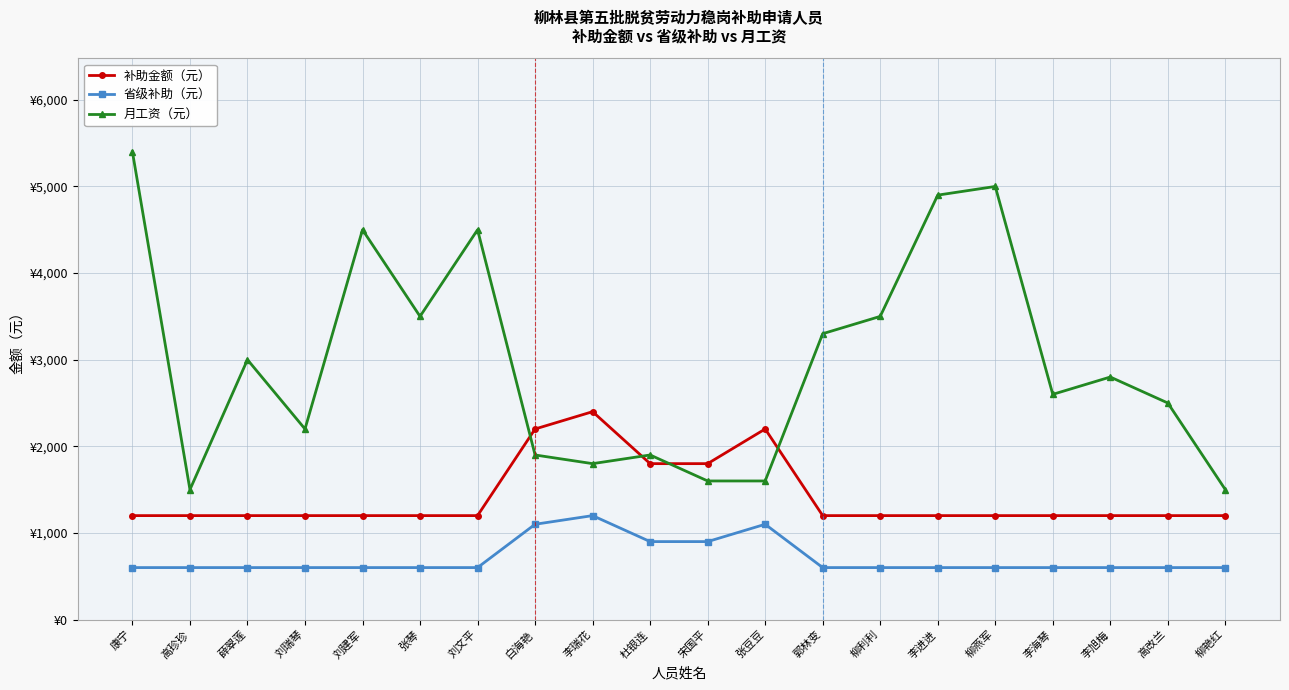

Reading left to right, extract all data points from this chart.

补助金额（元）: 1200	1200	1200	1200	1200	1200	1200	2200	2400	1800	1800	2200	1200	1200	1200	1200	1200	1200	1200	1200
省级补助（元）: 600	600	600	600	600	600	600	1100	1200	900	900	1100	600	600	600	600	600	600	600	600
月工资（元）: 5400	1500	3000	2200	4500	3500	4500	1900	1800	1900	1600	1600	3300	3500	4900	5000	2600	2800	2500	1500